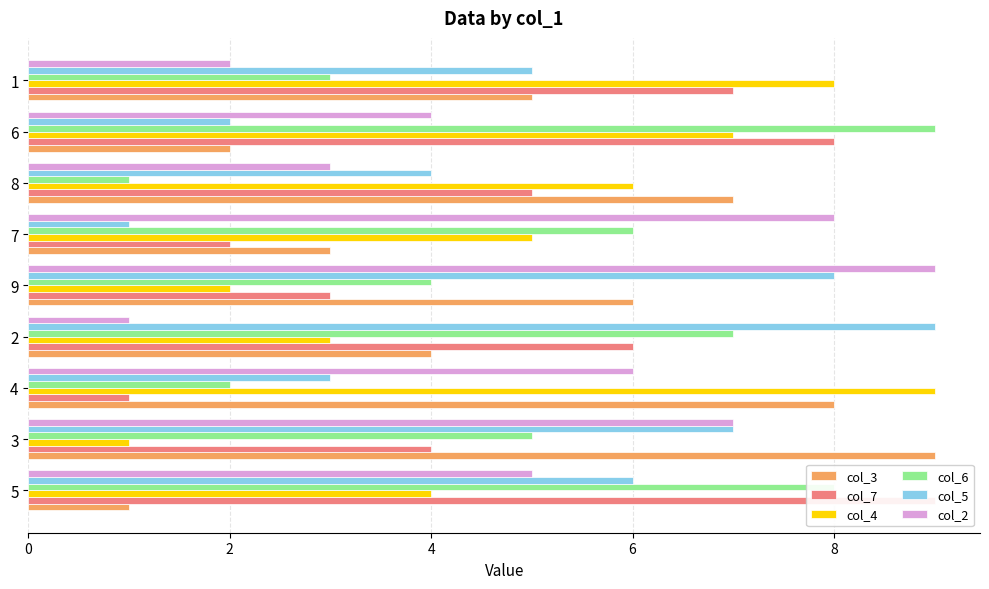

Which series has the largest total across all categories?

col_3